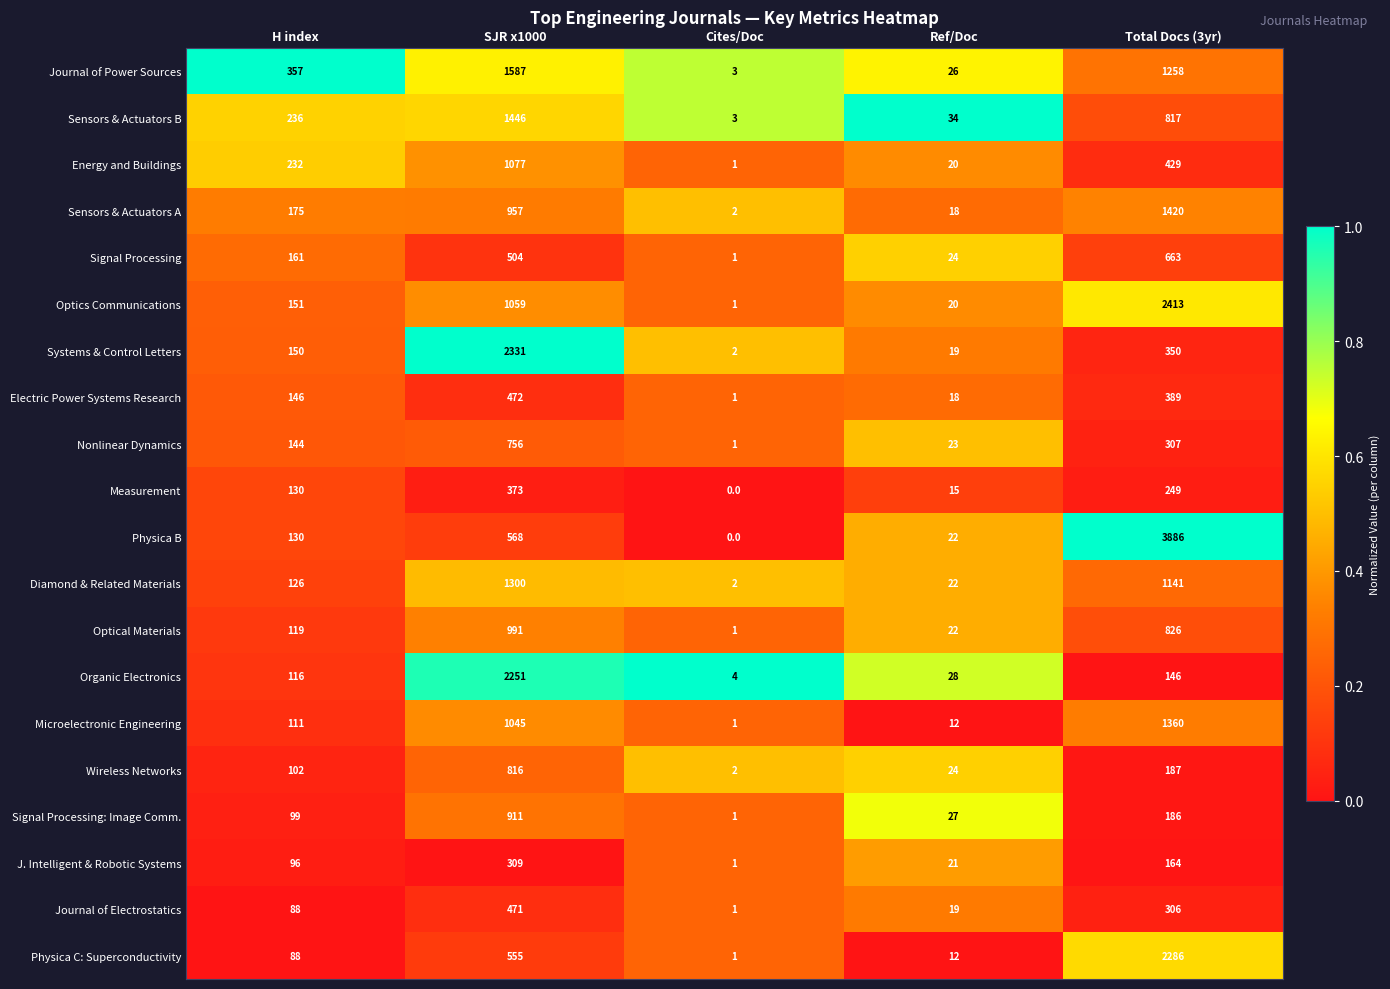

What is the total value across all series at Cites/Doc?

29